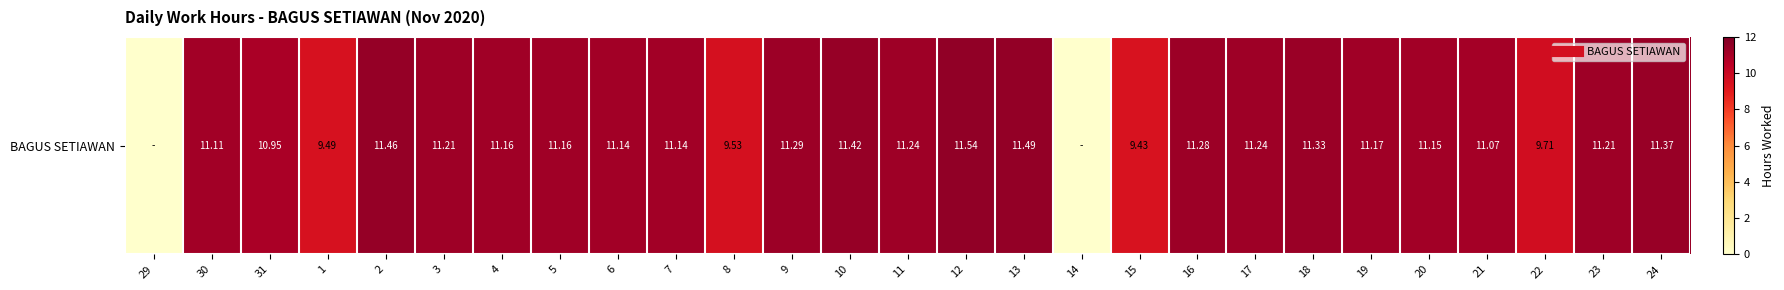

Which label corresponds to the largest value in the chart?

12